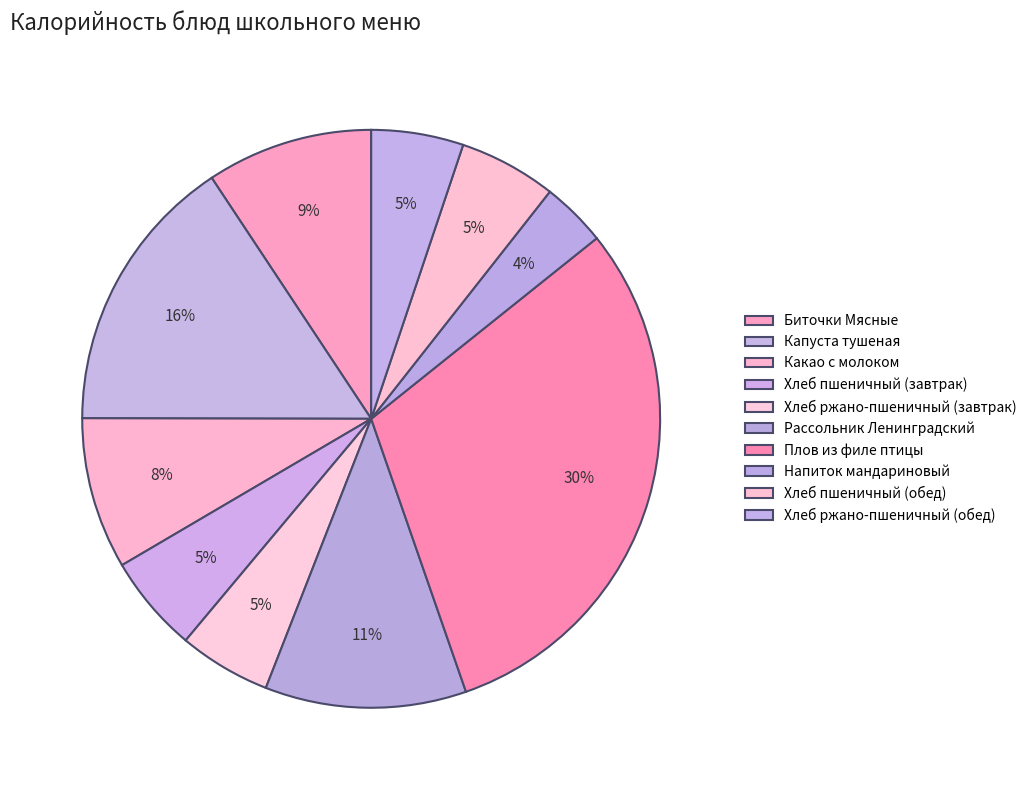

Rank the categories by value from highest to lowest.

Плов из филе птицы, Капуста тушеная, Рассольник Ленинградский, Биточки Мясные, Какао с молоком, Хлеб пшеничный (завтрак), Хлеб пшеничный (обед), Хлеб ржано-пшеничный (завтрак), Хлеб ржано-пшеничный (обед), Напиток мандариновый